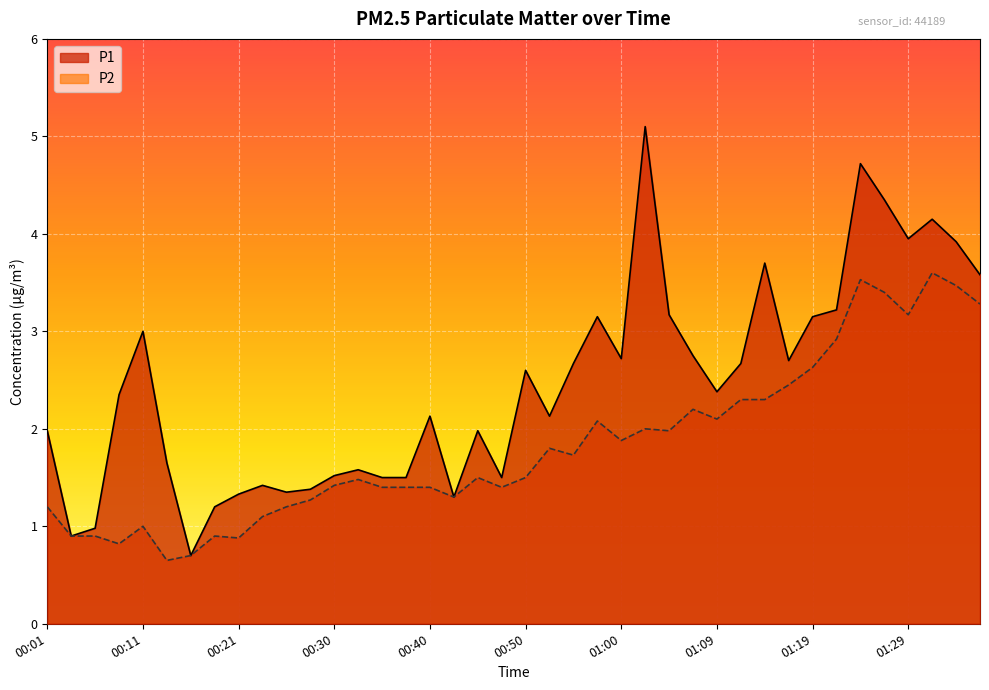

True or false: P2 has a value of 3.6 at 01:31.

True